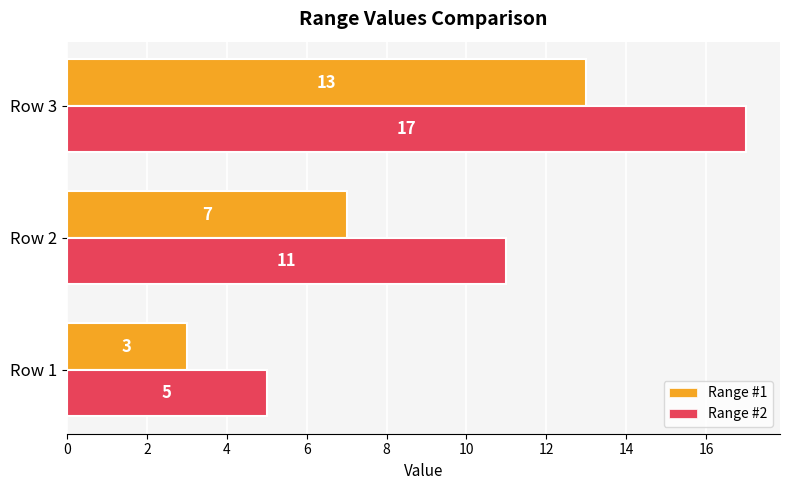

List the series in order of their peak value, highest first.

Range #2, Range #1